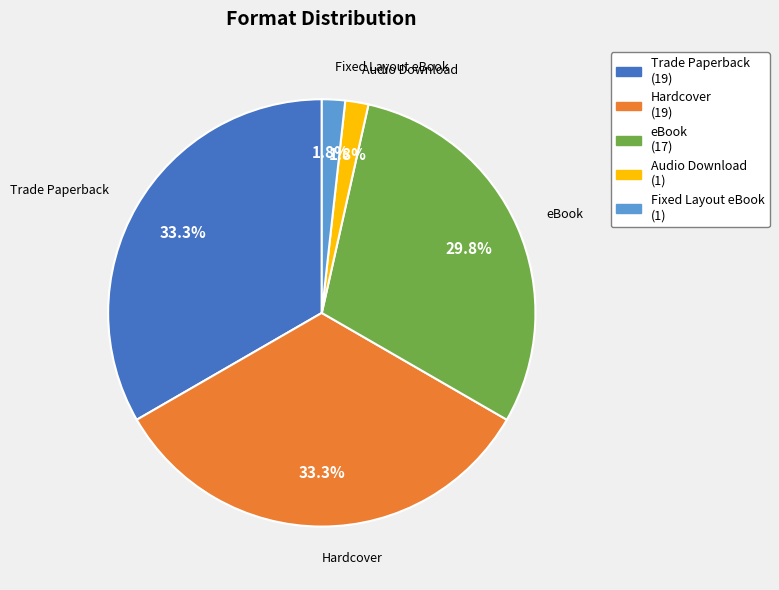

How many segments does this pie chart have?

5